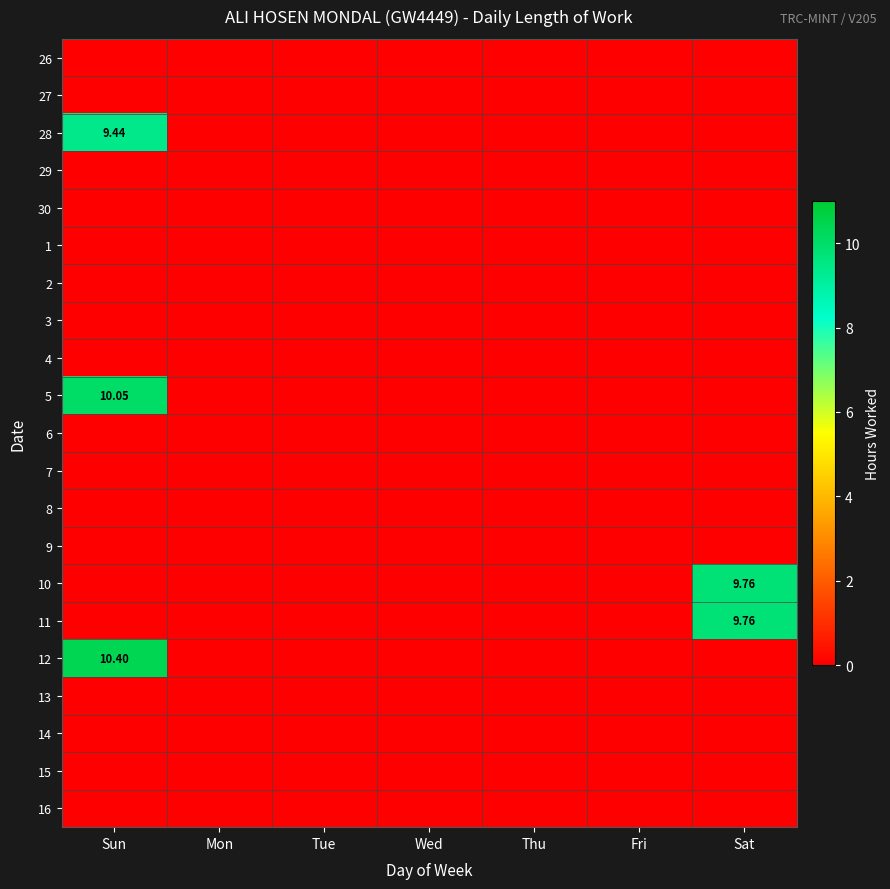

At which category does the chart reach its minimum across all series?

Sun